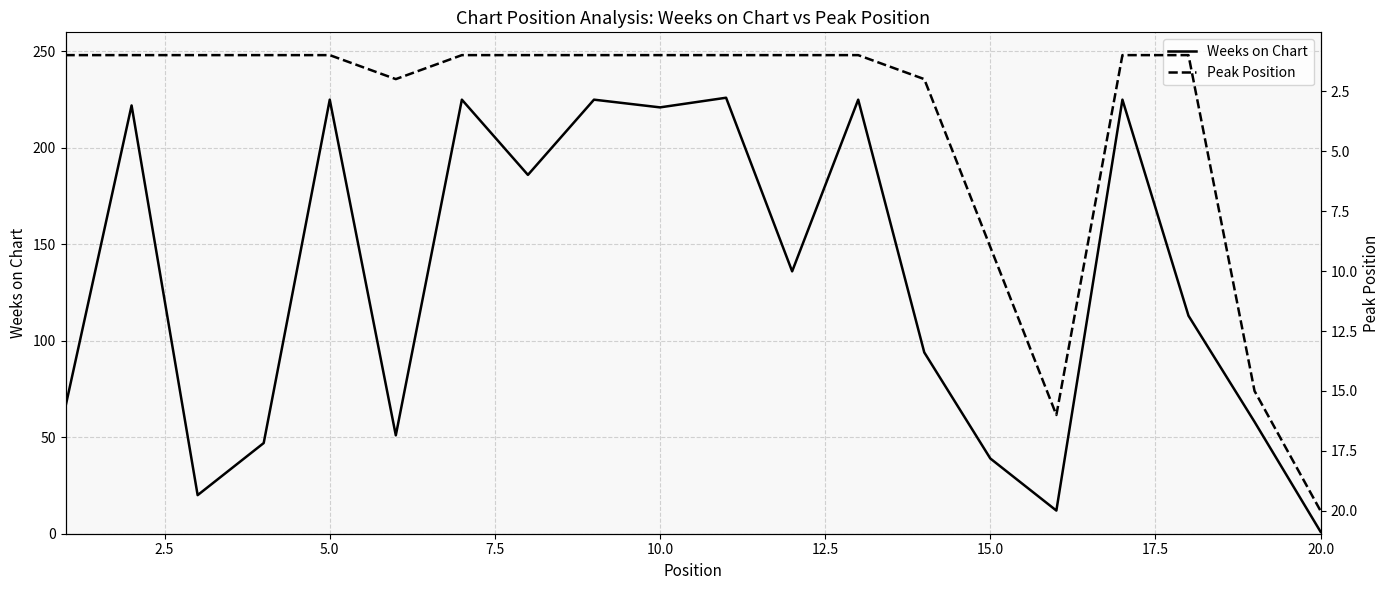

What is the minimum value shown in the chart?

1